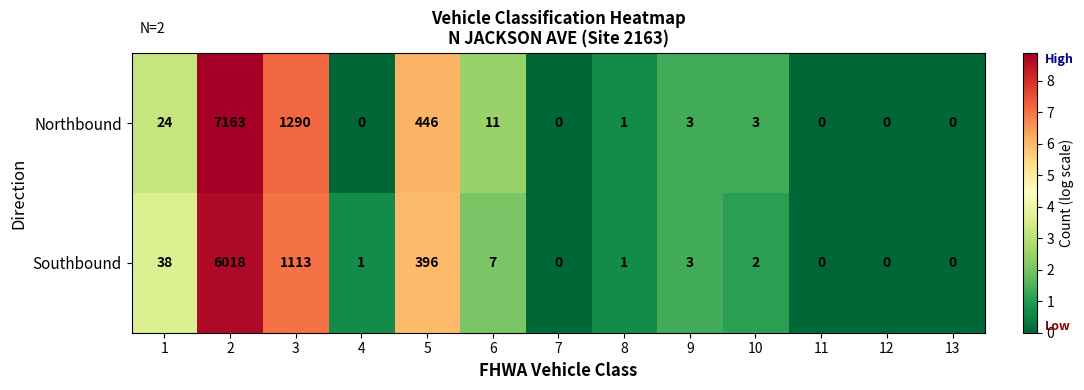

The value of Southbound at 10 is 2. True or false?

True